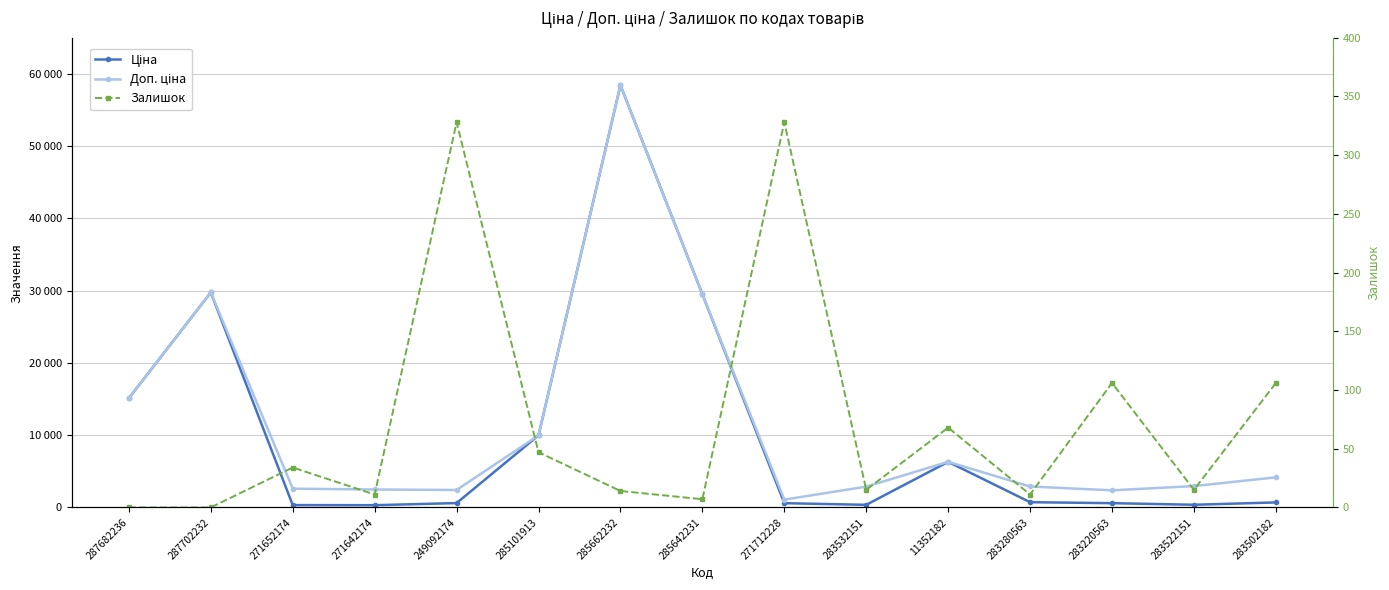

What is the label of the 7th point from the left?

285662232